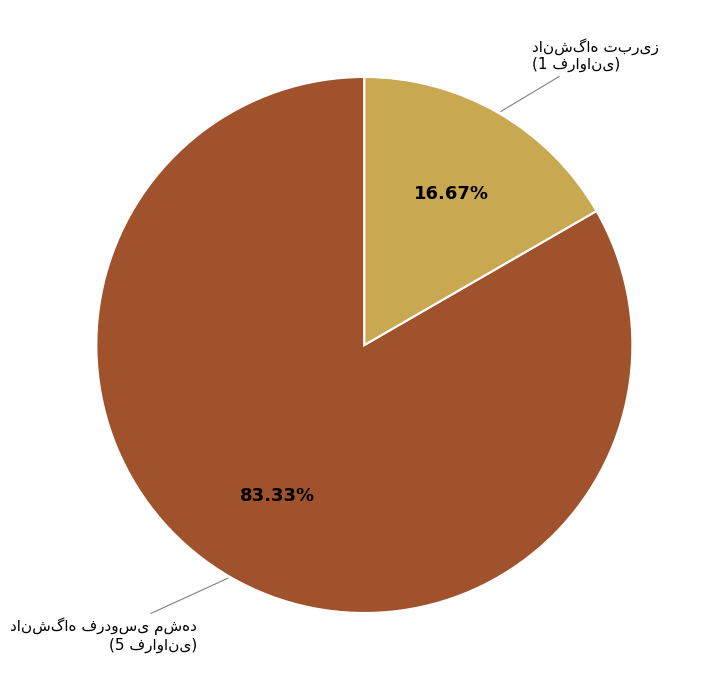

Is there a majority slice in this chart?

Yes